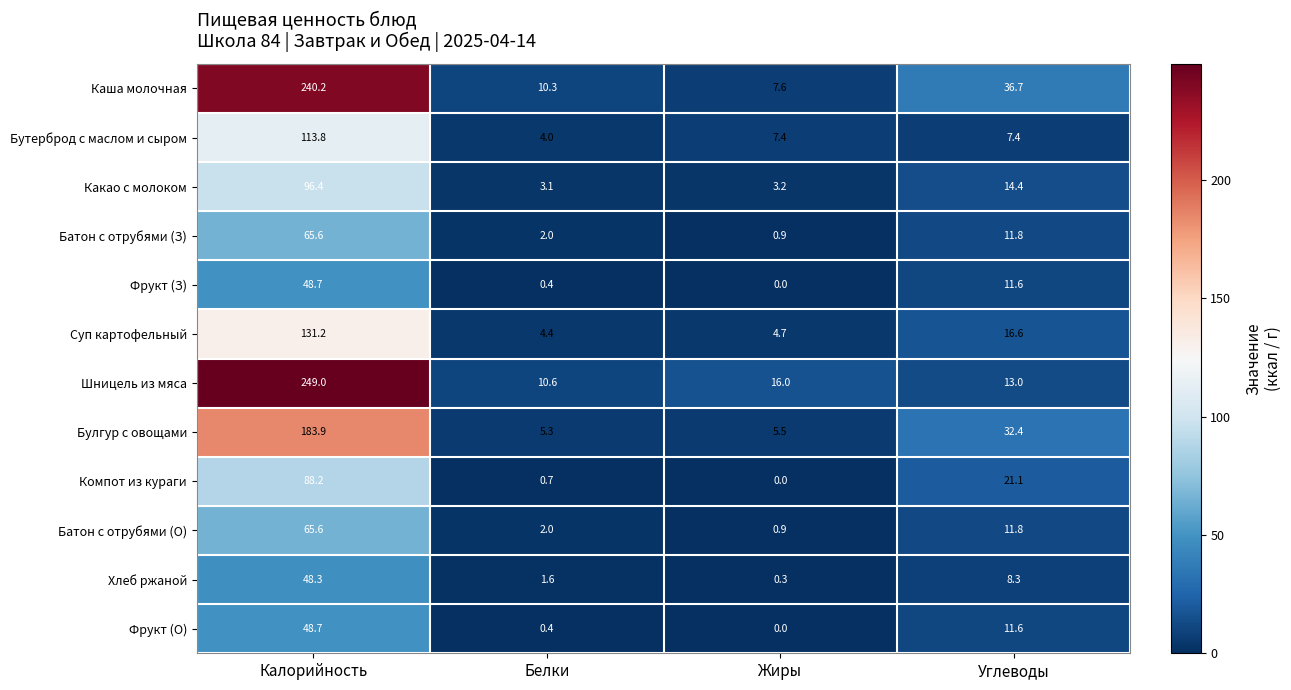

The value of Батон с отрубями (О) at Углеводы is 3.5. True or false?

False